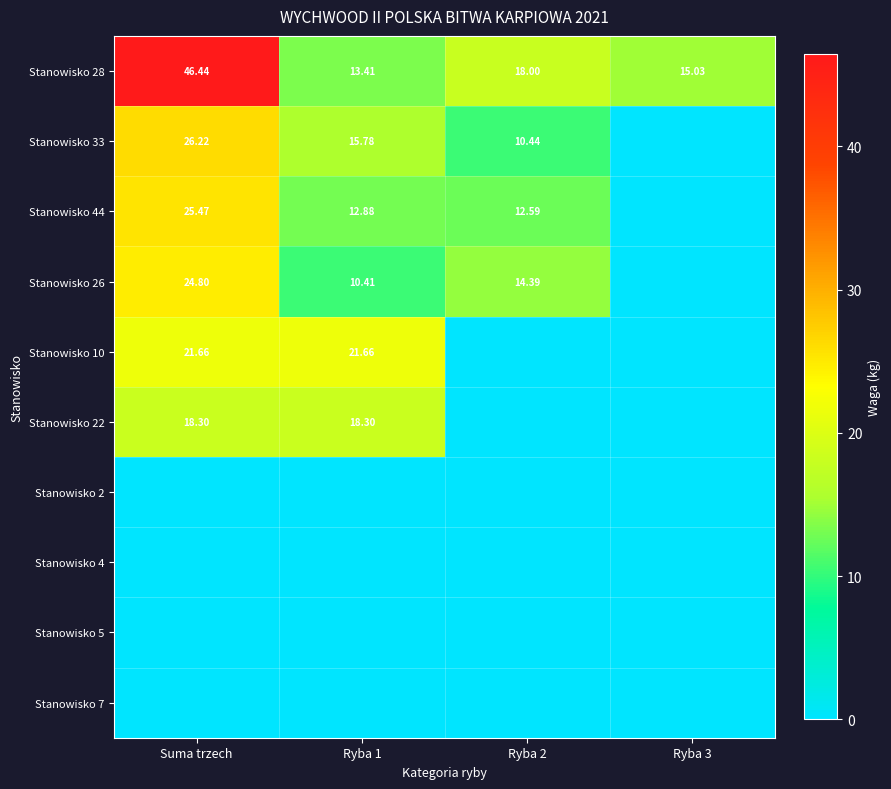

Where does the Stanowisko 28 series first go above 18?

Suma trzech